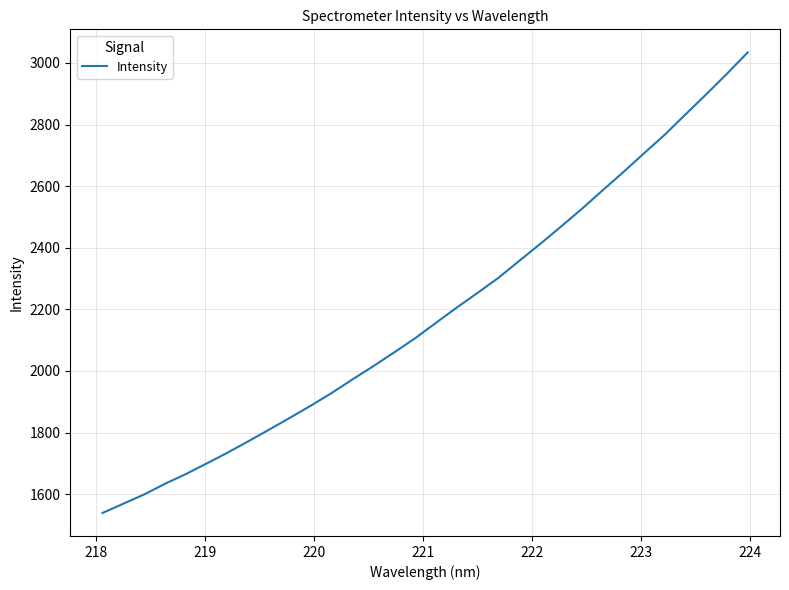

Is this an area chart (filled region under the line)?

No